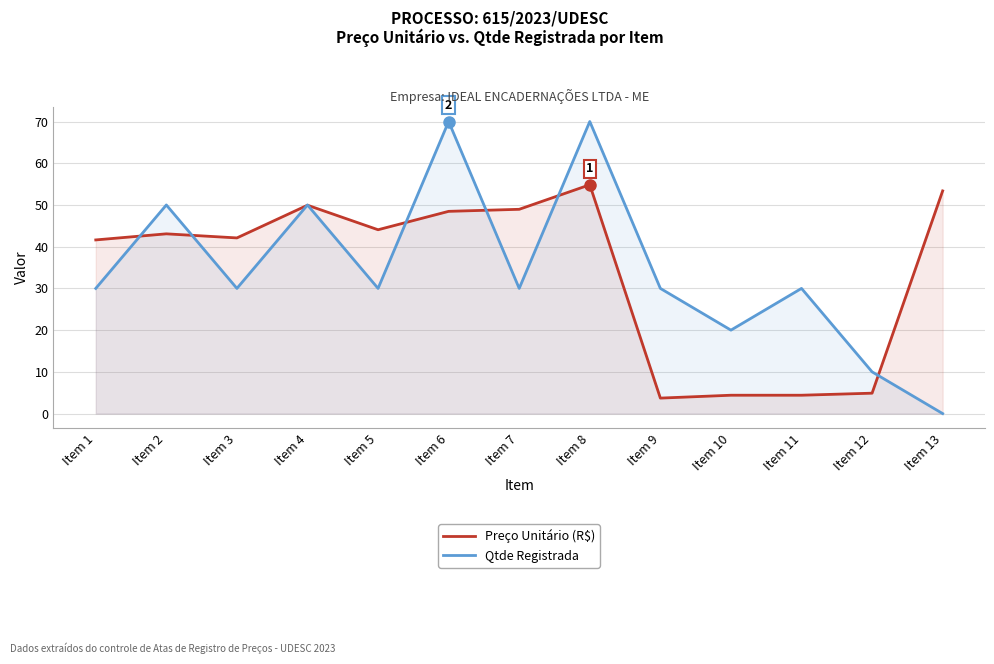

Reading left to right, list all the values displayed in this chart.

Preço Unitário (R$): 41.6	43.1	42.1	49.9	44.1	48.5	49.0	54.8	3.7	4.4	4.4	4.9	53.4
Qtde Registrada: 30.0	50.0	30.0	50.0	30.0	70.0	30.0	70.0	30.0	20.0	30.0	10.0	0.0